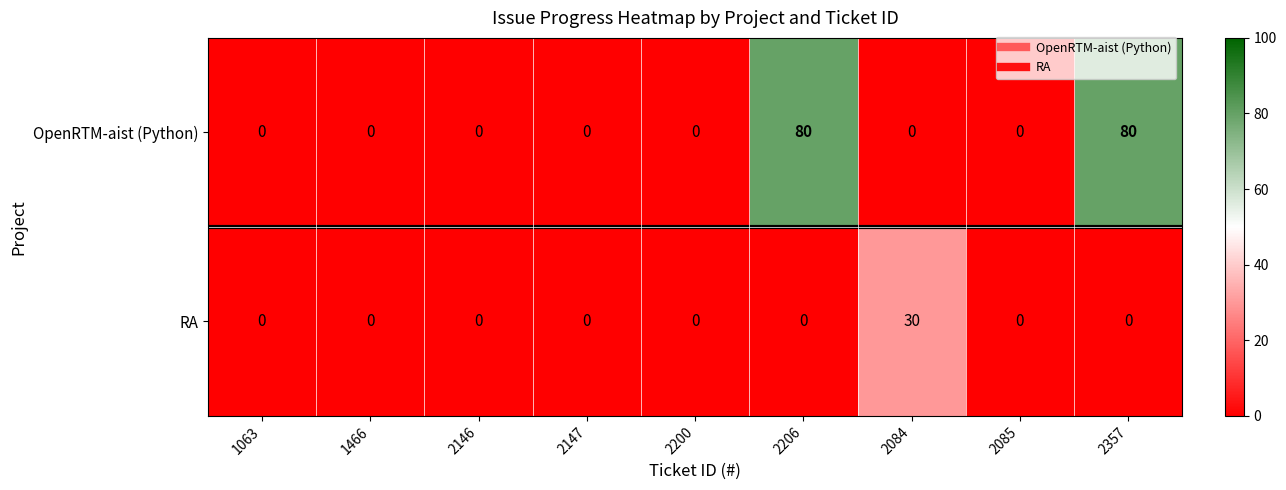

What is the spread (max minus min) of values at 2357?

80